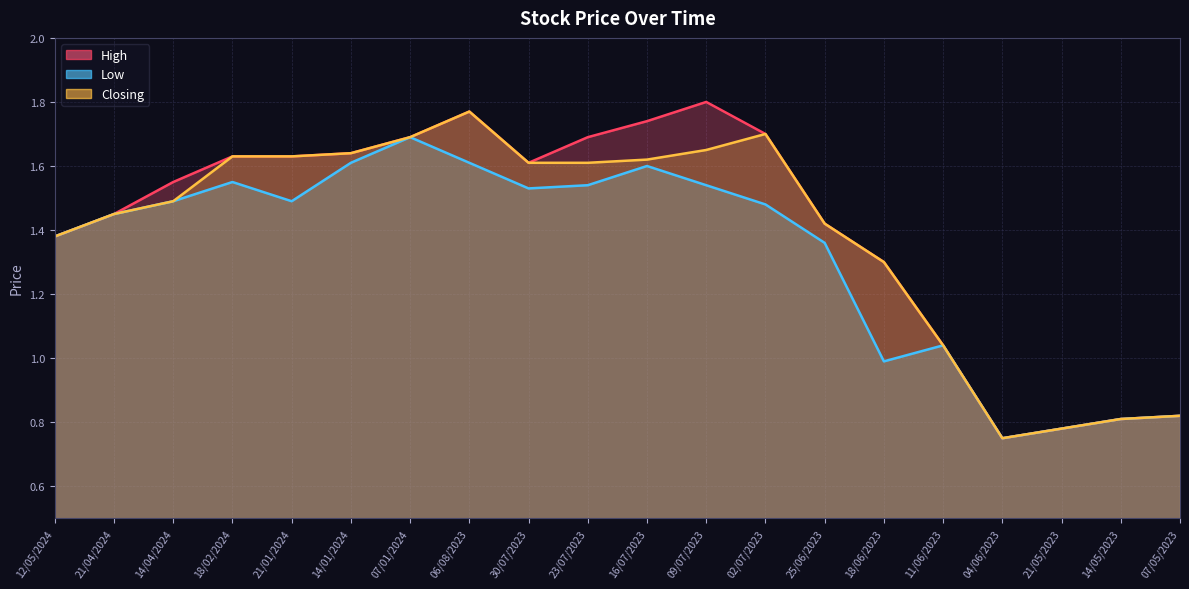

List the labels in order of High value, largest first.

09/07/2023, 06/08/2023, 16/07/2023, 02/07/2023, 07/01/2024, 23/07/2023, 14/01/2024, 18/02/2024, 21/01/2024, 30/07/2023, 14/04/2024, 21/04/2024, 25/06/2023, 12/05/2024, 18/06/2023, 11/06/2023, 07/05/2023, 14/05/2023, 21/05/2023, 04/06/2023